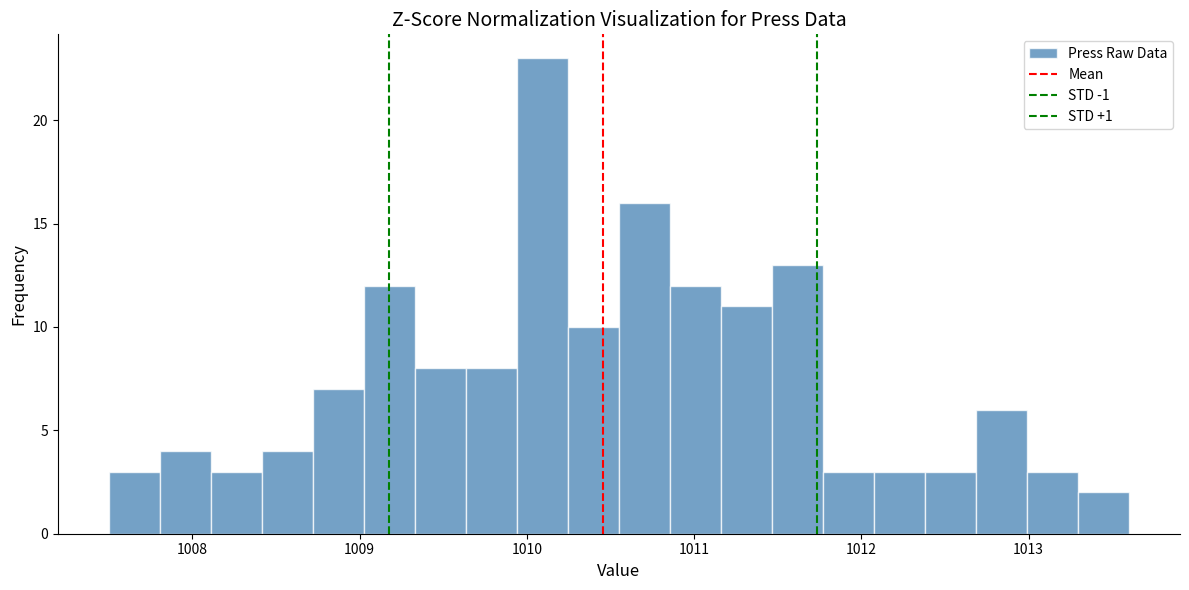

Read against the x-axis, roughly where is the centre of the tallest bar?

1010.1